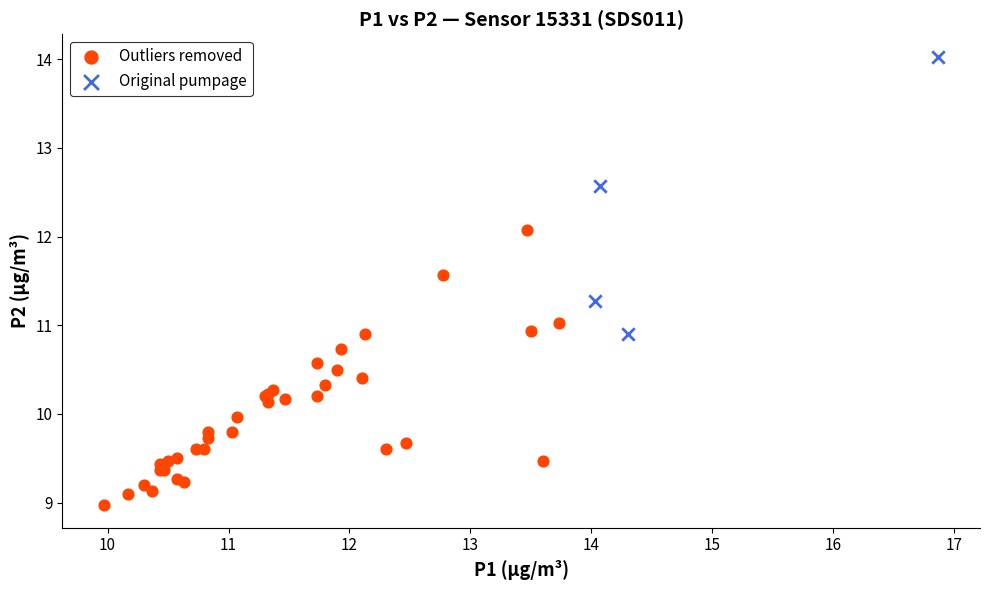

Which series contains the lowest Y value?

Outliers removed